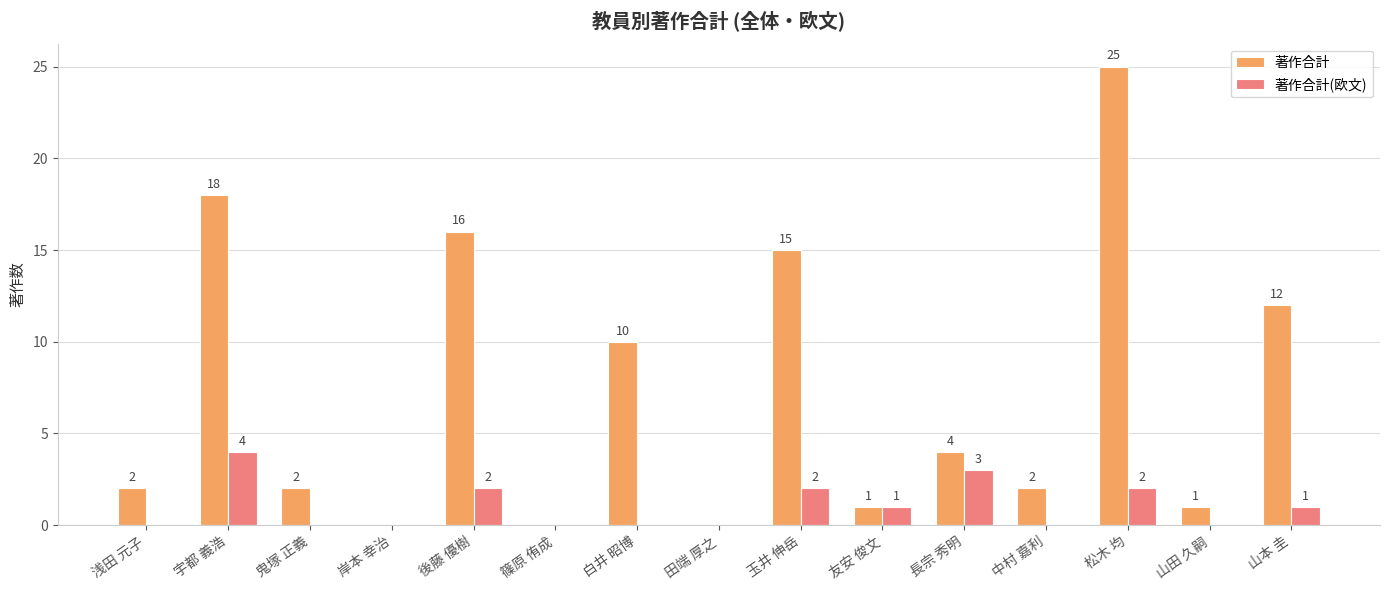

What are all the series names shown in the legend?

著作合計, 著作合計(欧文)